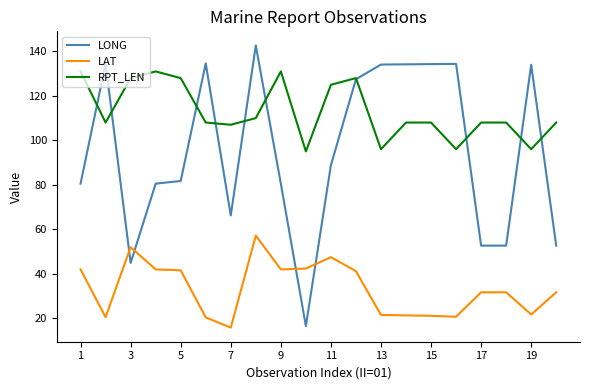

What is the maximum value for LONG?

142.7